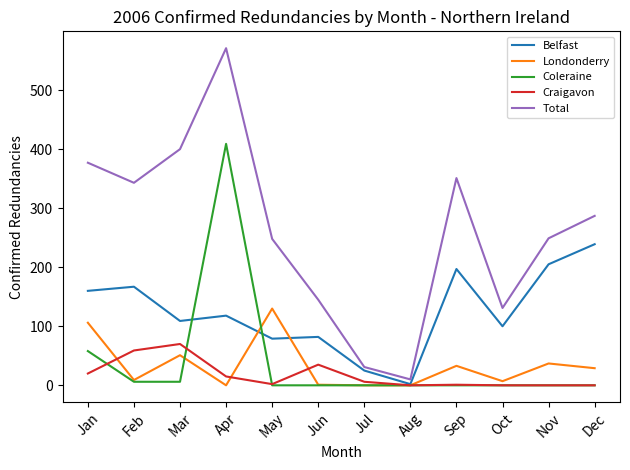

What is the difference between the maximum and minimum values in the Craigavon series?

70